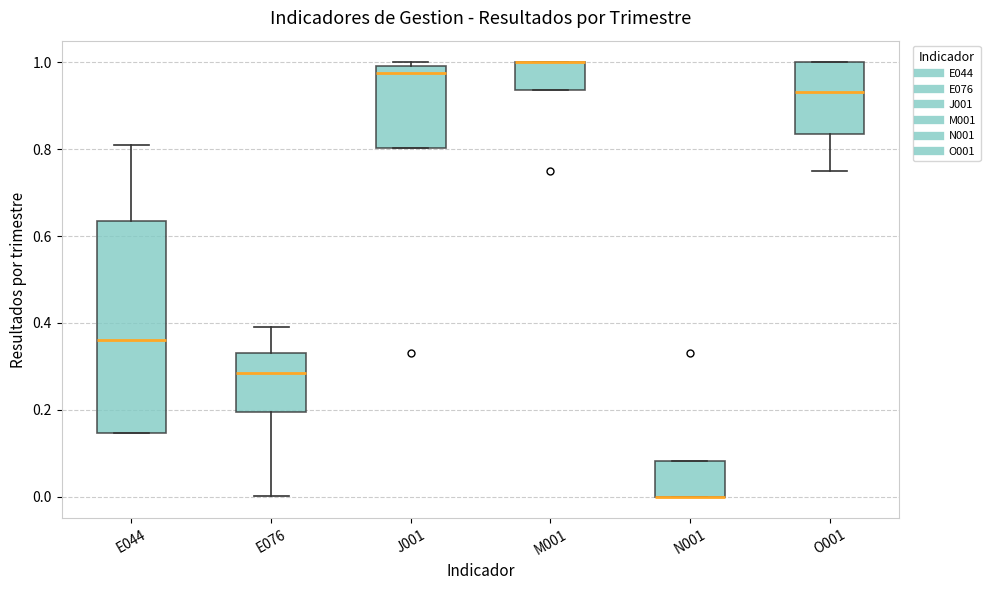

Reading left to right, read every box against the y-axis: the position of its median line, the range the box covers, and the ends of its whiskers. The values are not printed on the chart, so give them approximately, as read against the axis.

E044: median 0.36, box 0.14 to 0.64, whiskers 0.14 to 0.82
E076: median 0.28, box 0.20 to 0.34, whiskers 0.00 to 0.40
J001: median 0.98, box 0.80 to 1.00, whiskers 0.80 to 1.00 (just above the box's upper edge)
M001: median 1.00 (drawn on the box's upper edge), box 0.94 to 1.00, whiskers 0.94 to 1.00
N001: median 0.00 (drawn on the box's lower edge), box 0.00 to 0.08, whiskers 0.00 to 0.08
O001: median 0.94, box 0.84 to 1.00, whiskers 0.76 to 1.00